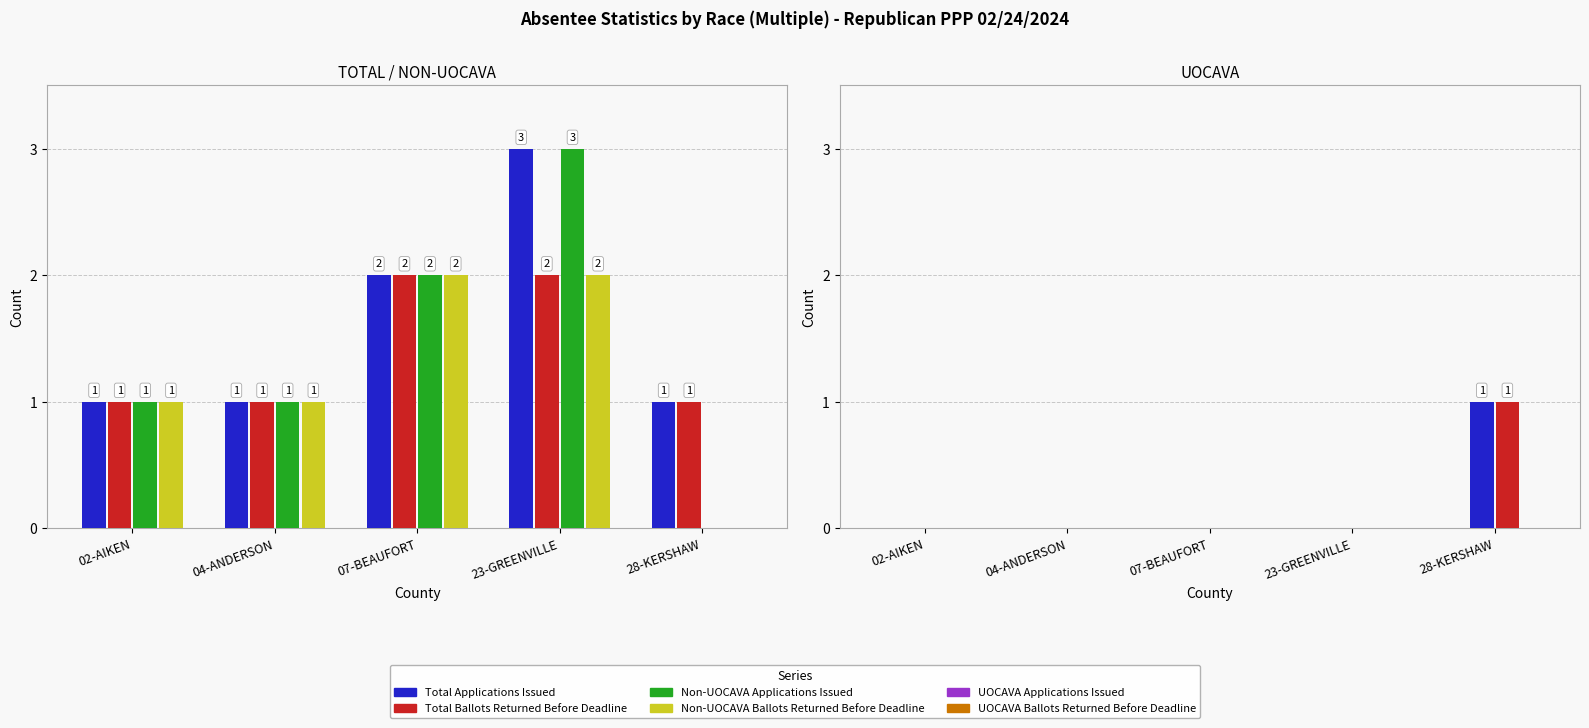

What are all the series names shown in the legend?

Total Applications Issued, Total Ballots Returned Before Deadline, Non-UOCAVA Applications Issued, Non-UOCAVA Ballots Returned Before Deadline, UOCAVA Applications Issued, UOCAVA Ballots Returned Before Deadline